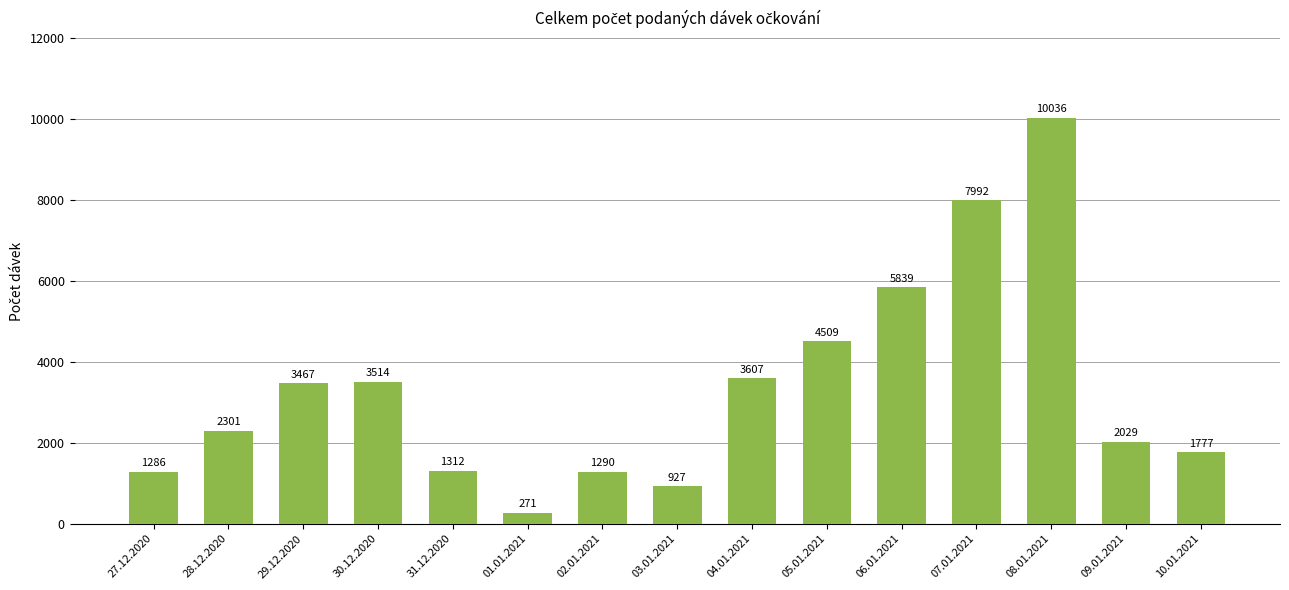

Reading left to right, what are all the values shown in this chart?

1286	2301	3467	3514	1312	271	1290	927	3607	4509	5839	7992	10036	2029	1777